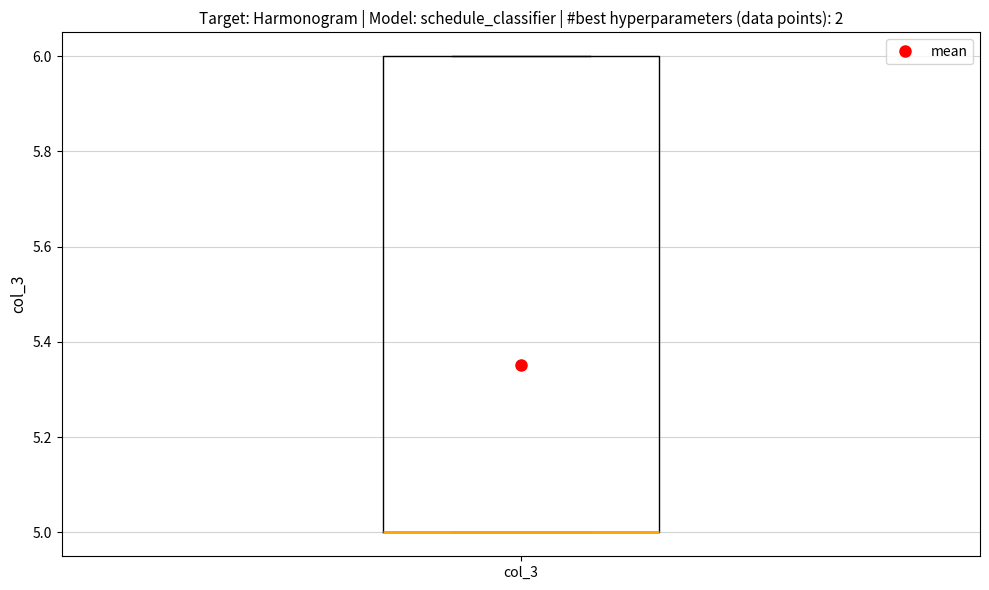

Transcribe this box plot: give where the median line is, the range the box spans, and where the two whiskers end, as read against the y-axis. The values are not printed on the chart, so give them approximately, as read against the axis.

median 5 (drawn on the box's lower edge), box 5 to 6, whiskers 5 to 6